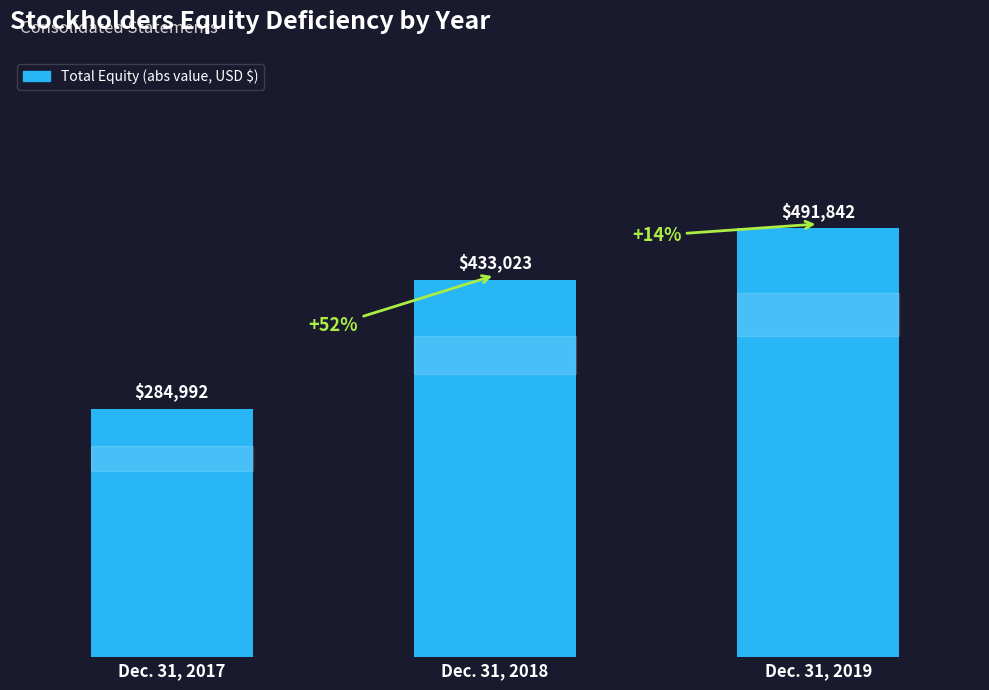

Are the bars grouped side by side (vs. stacked)?

No